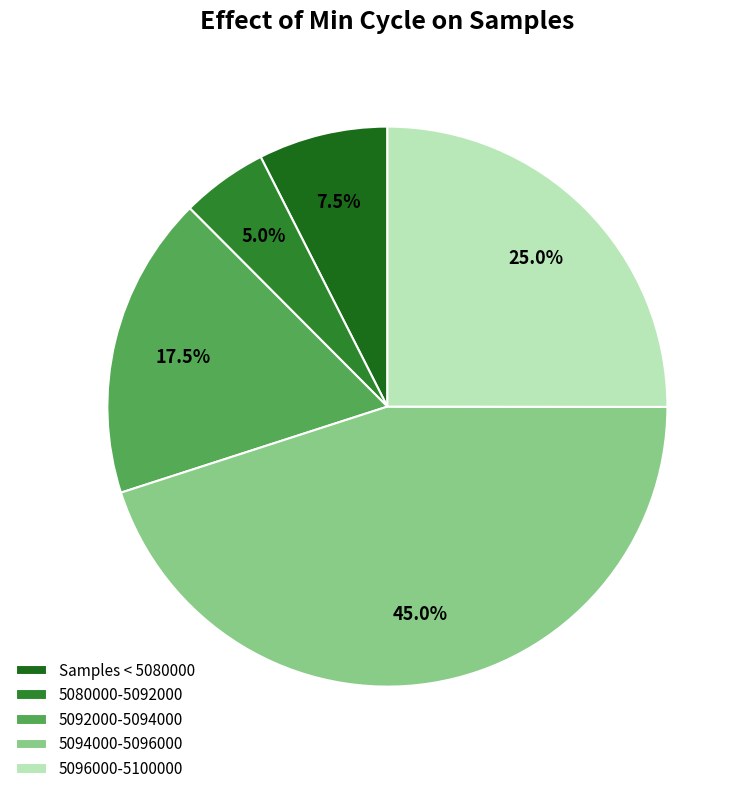

What is the smallest slice in the pie chart?

5080000-5092000